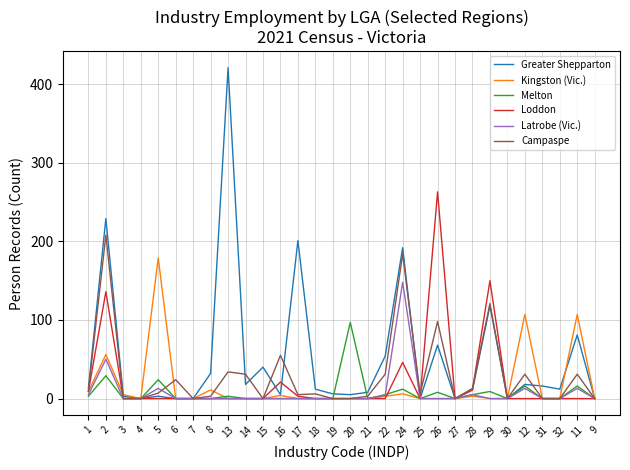

What is the sum of all Campaspe values?

901